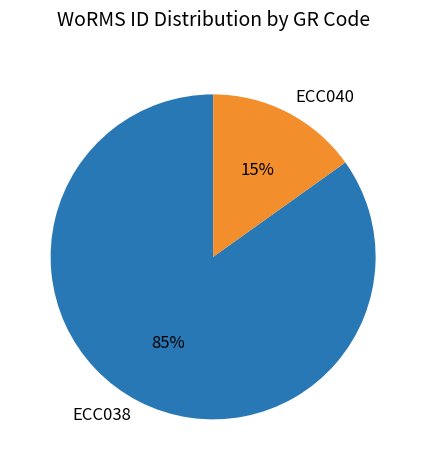

Rank the categories by value from lowest to highest.

ECC040, ECC038